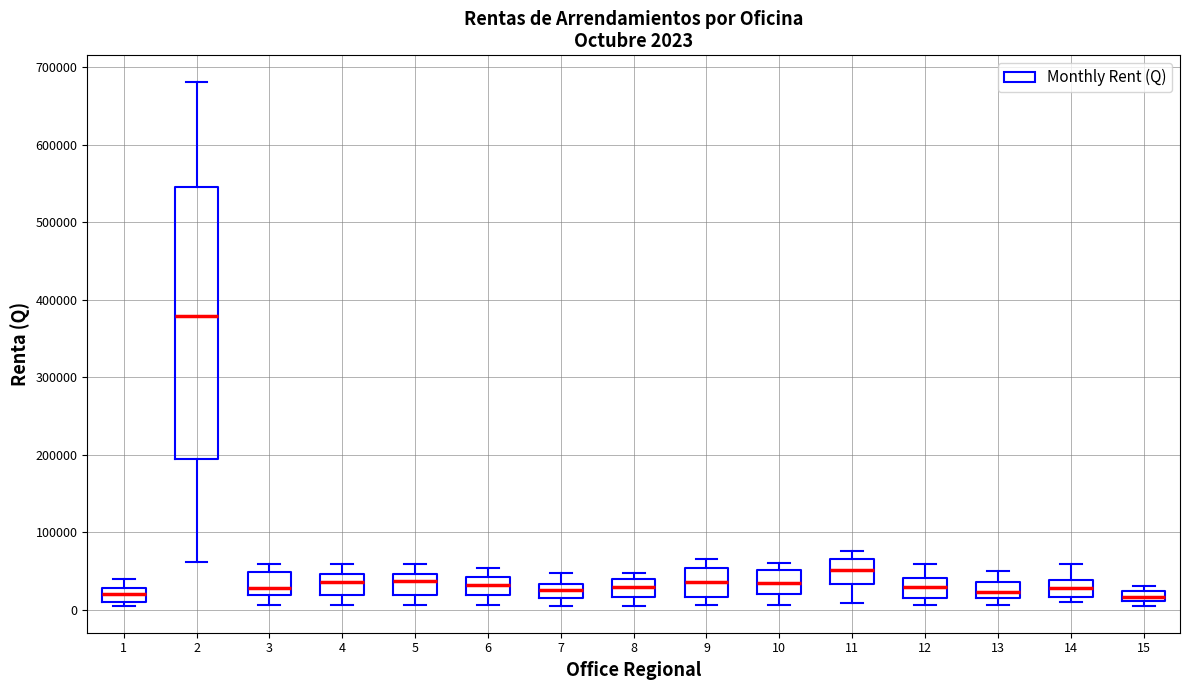

Comparing the boxes themselves (not the whiskers), which one is the tallest?

2